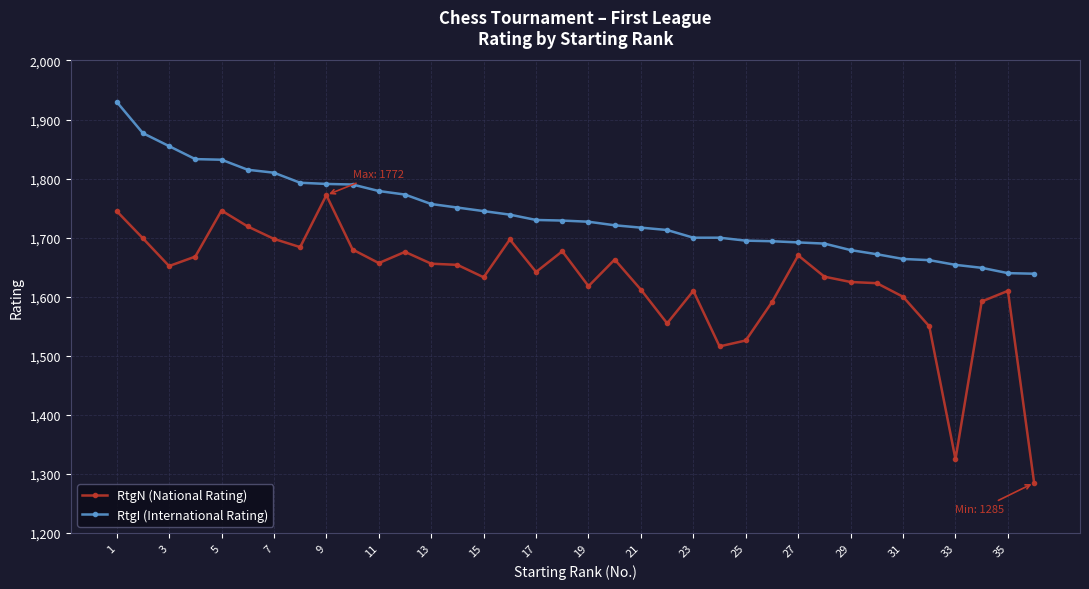

Which series has the largest total across all categories?

RtgI (International Rating)